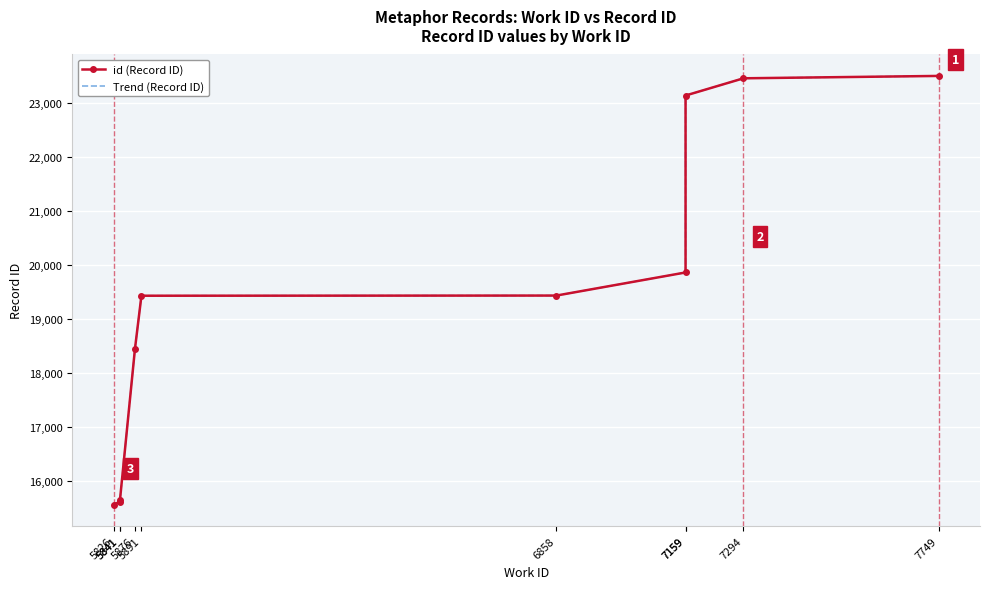

What is the sum of all id (Record ID) values?

194116